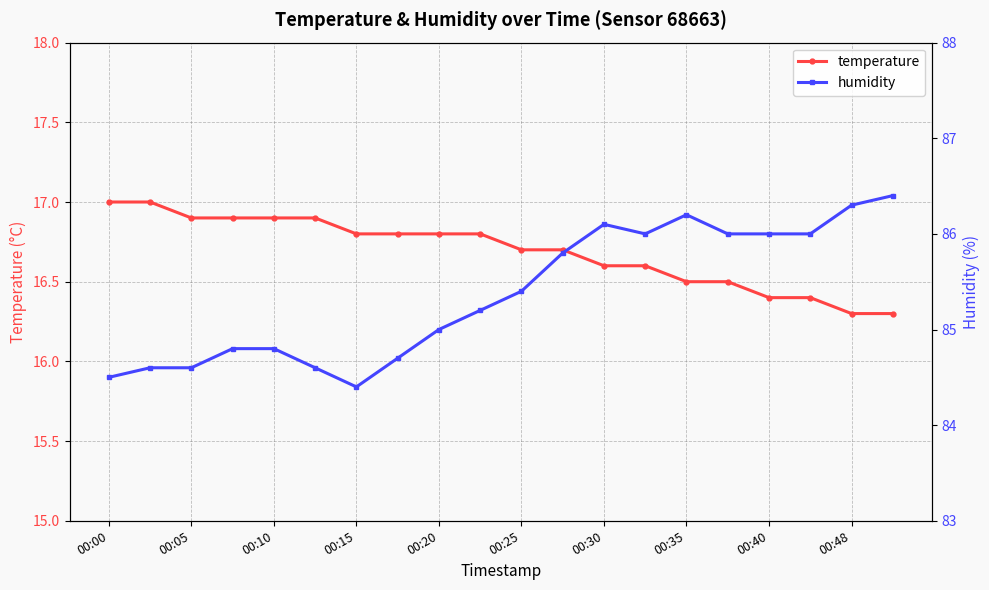

What is the difference between the second highest and second lowest values in the humidity series?

1.8